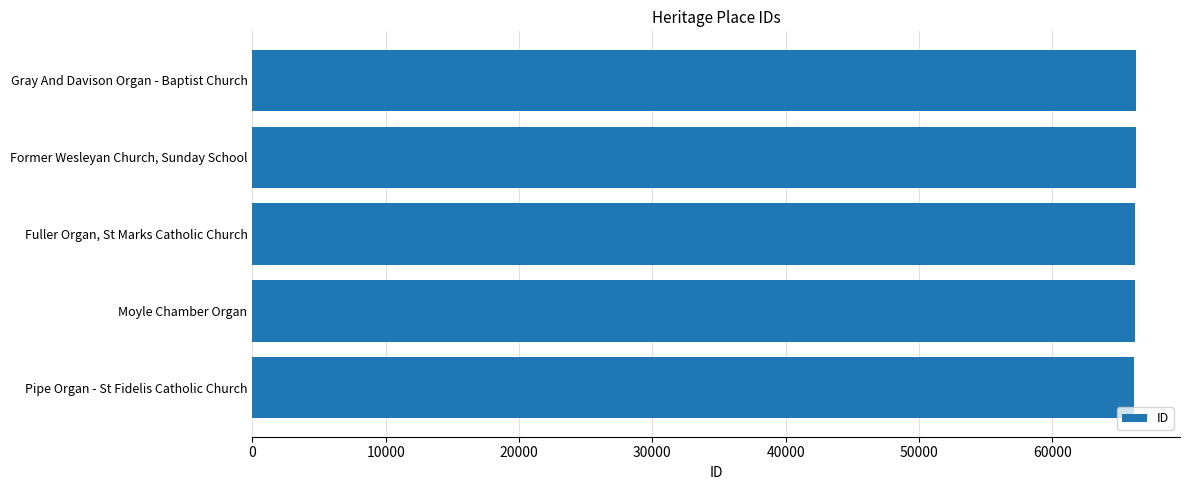

How many data points are less than 66211?

2